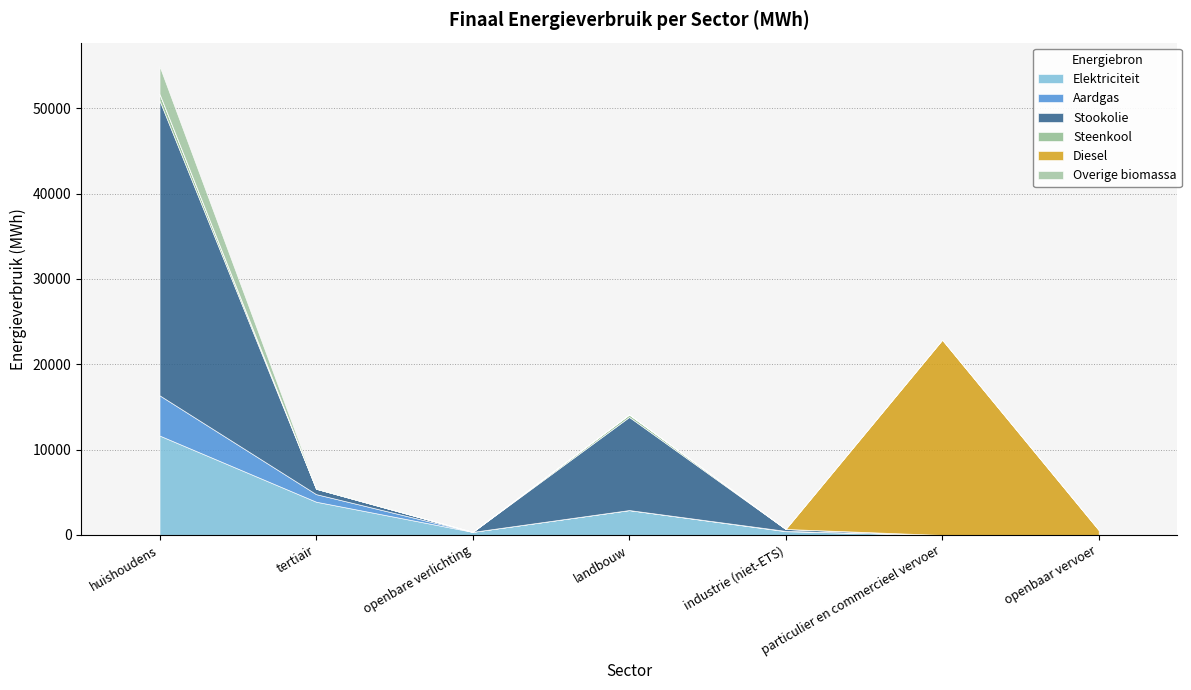

How many intersections are there between Diesel and Overige biomassa?

1